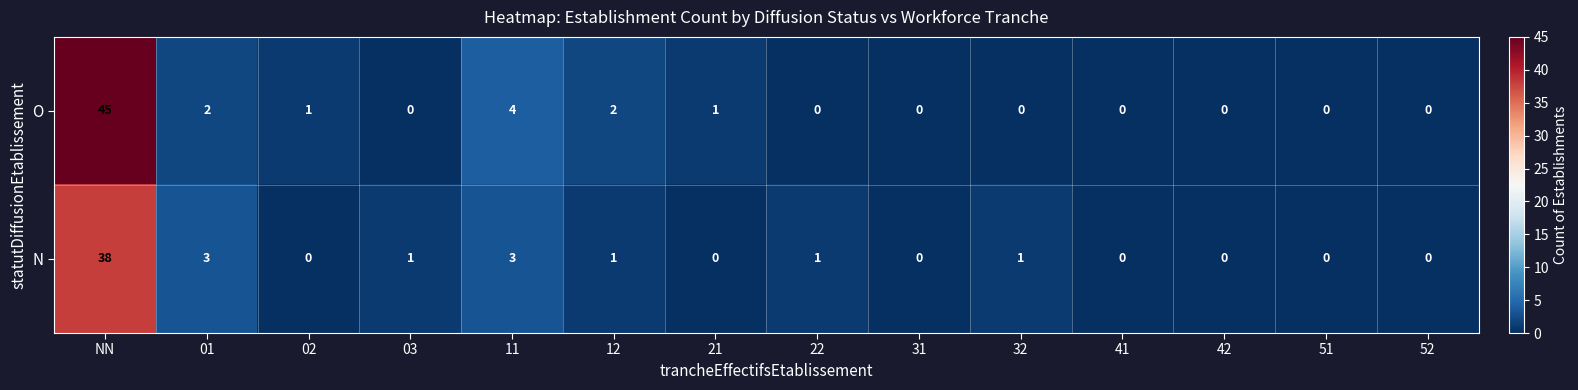

List the series in order of their overall mean, lowest first.

N, O